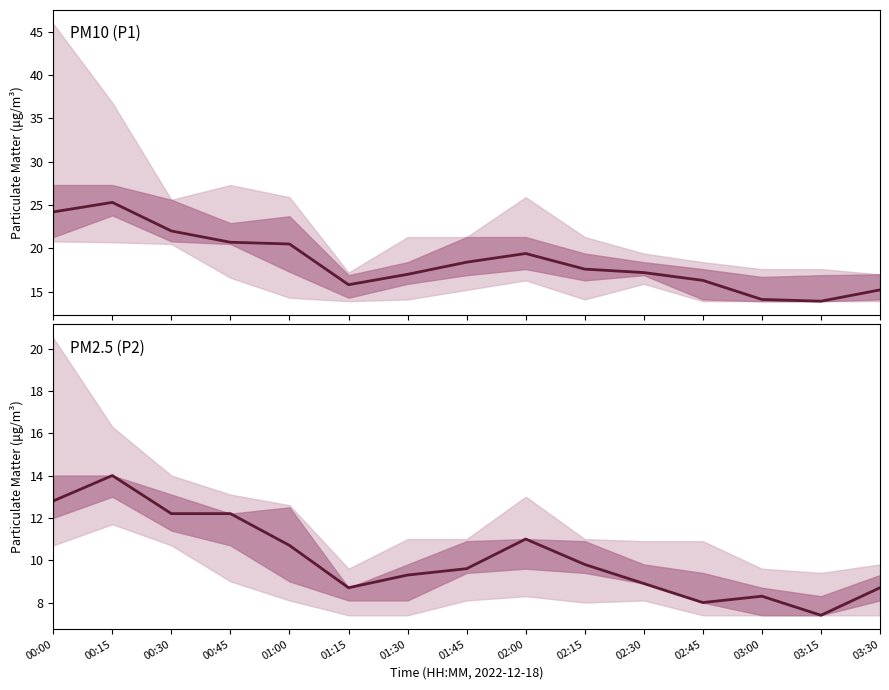

At which category is the sum across all series the highest?

00:15